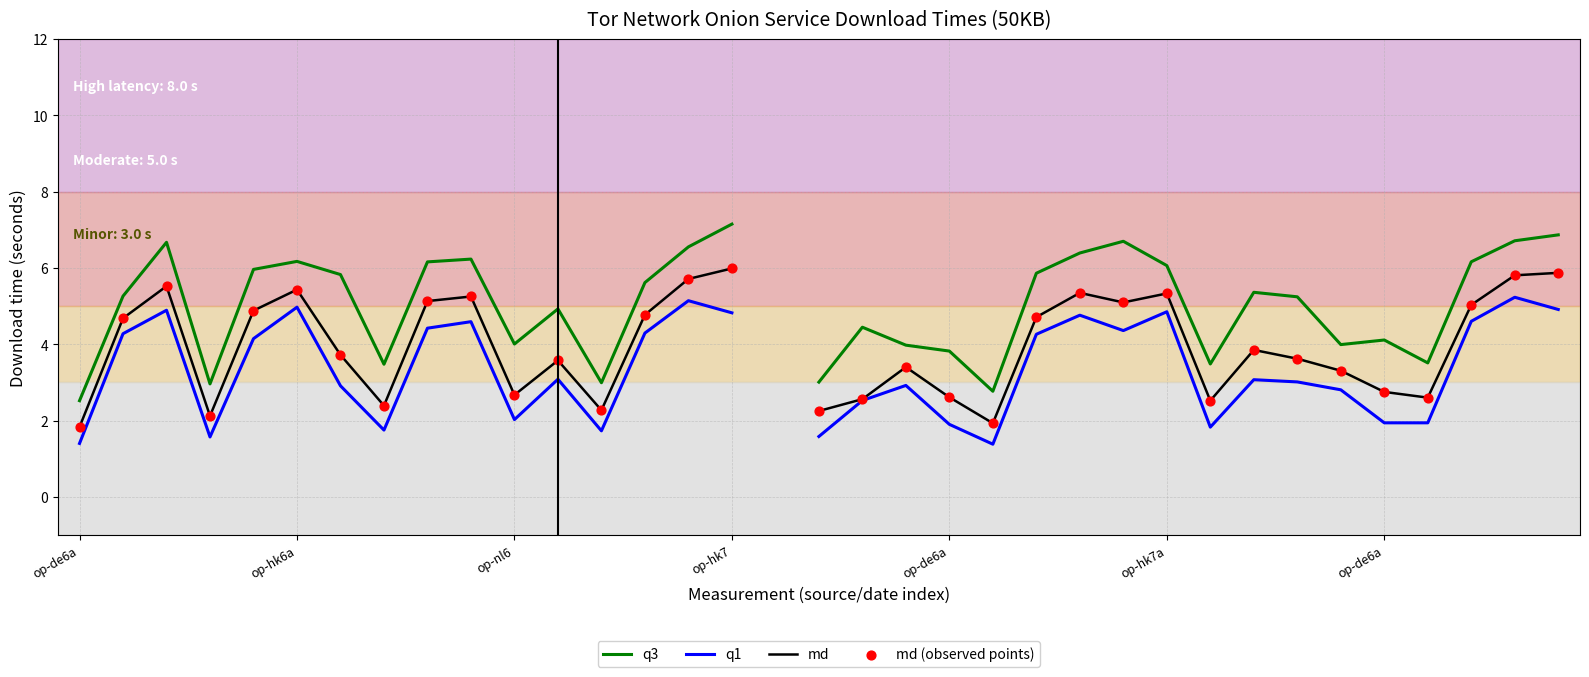

What are all the series names shown in the legend?

q3, q1, md, md (observed points)